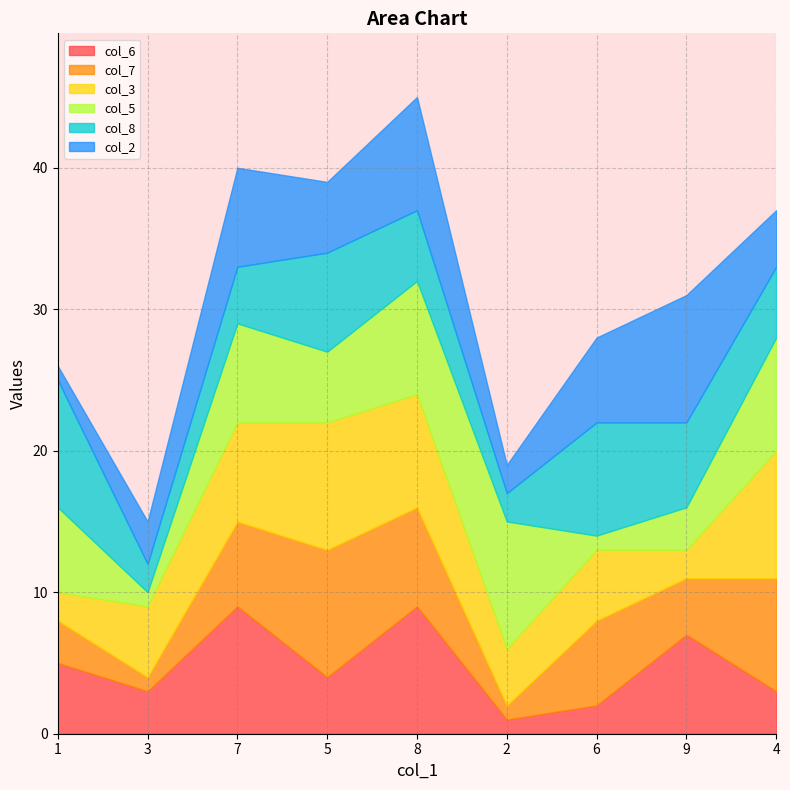

What is the average value of the col_7 series?

5